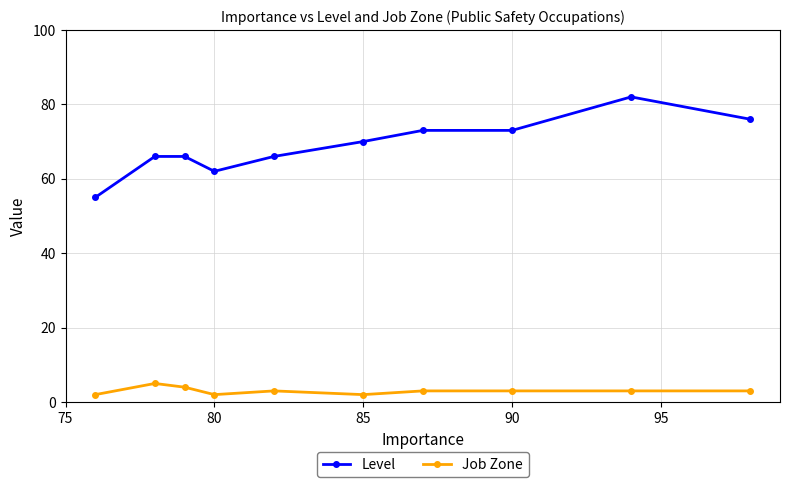

Rank the series by their average value, from lowest to highest.

Job Zone, Level